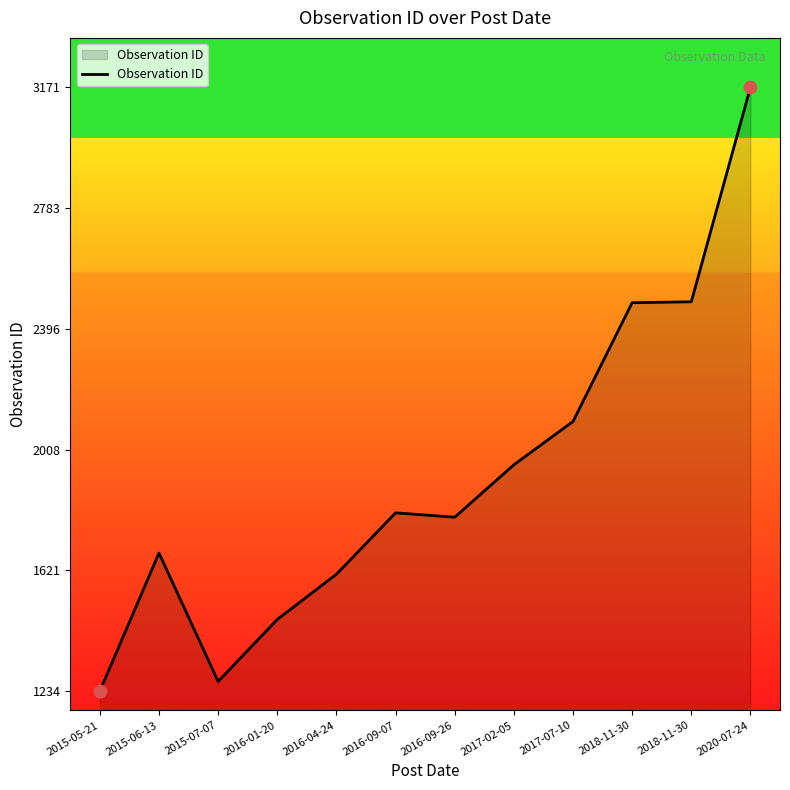

How many lines are shown in the chart?

1